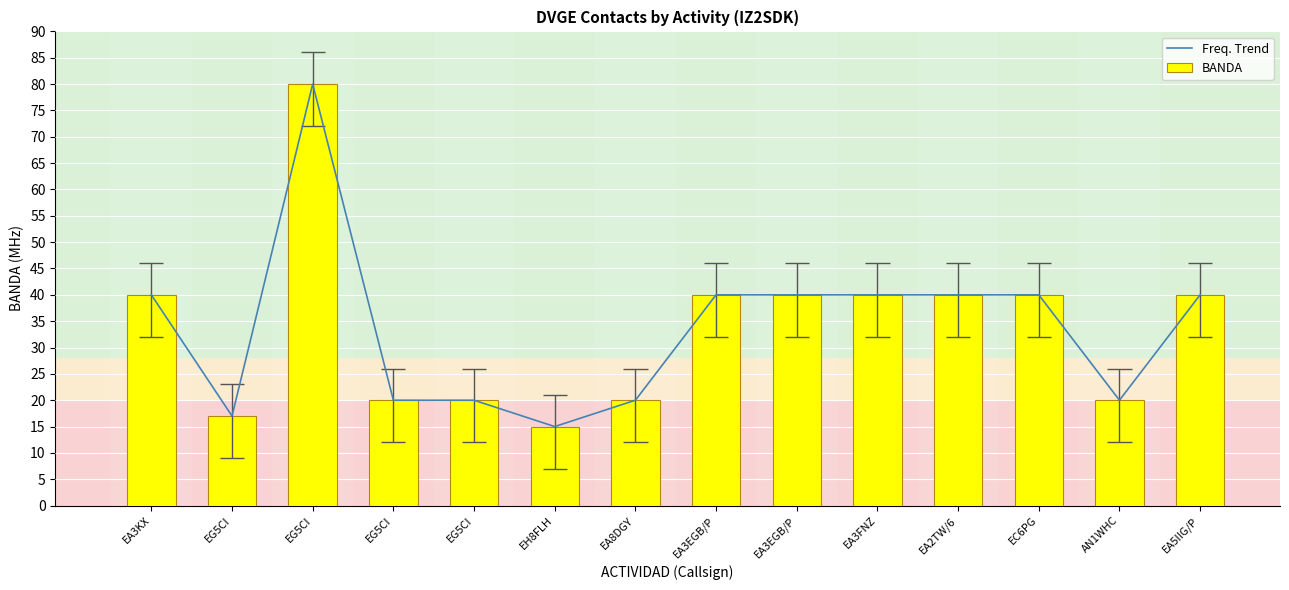

Where does the Freq. Trend series first go above 40?

EG5CI